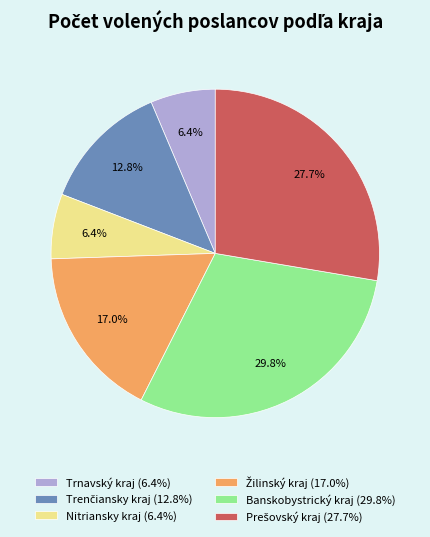

What percentage is the Nitriansky kraj slice, to the nearest percent?

6%